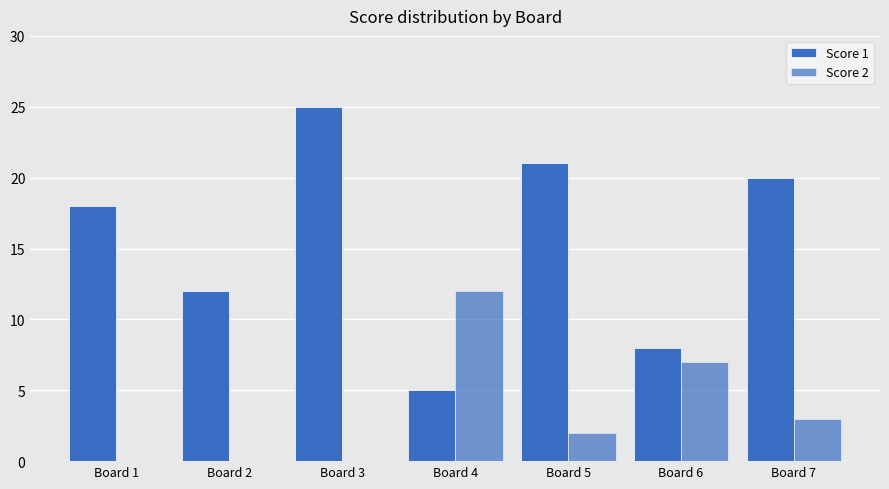

What is the sum of all Score 1 values?

109